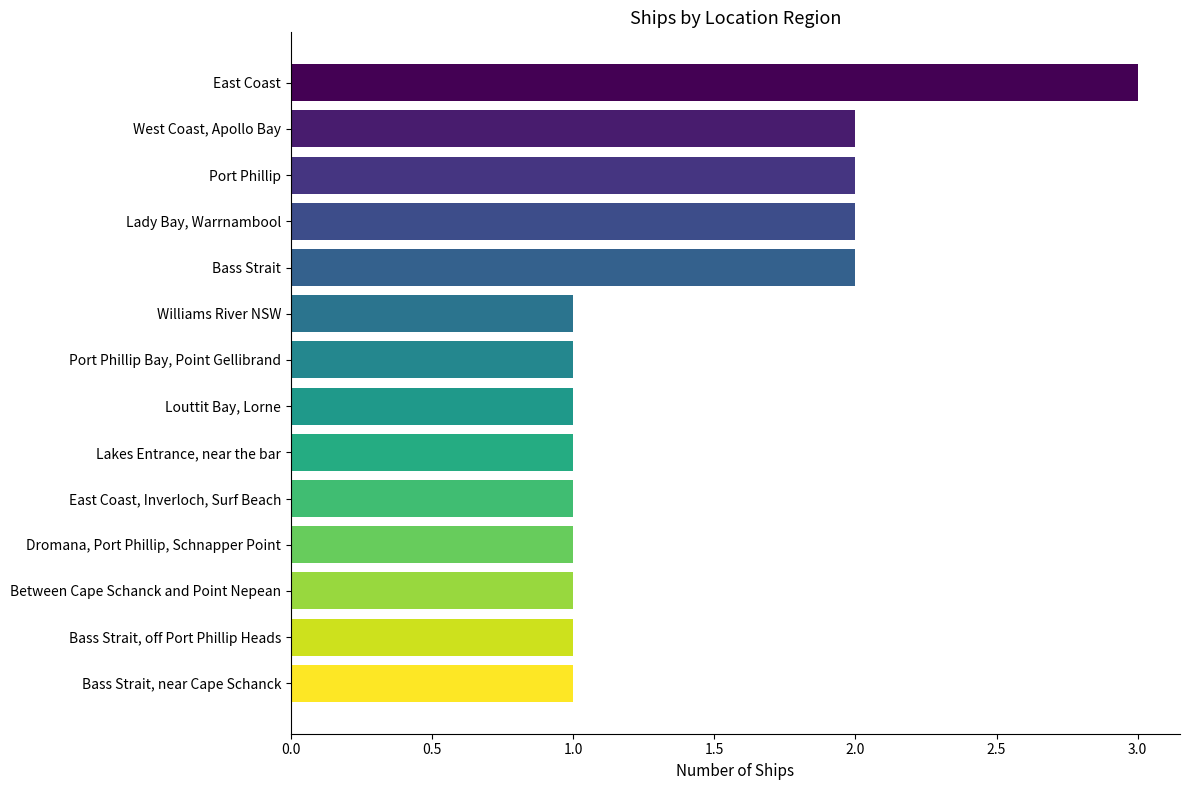

Count the values in the range 1 to 2.

13